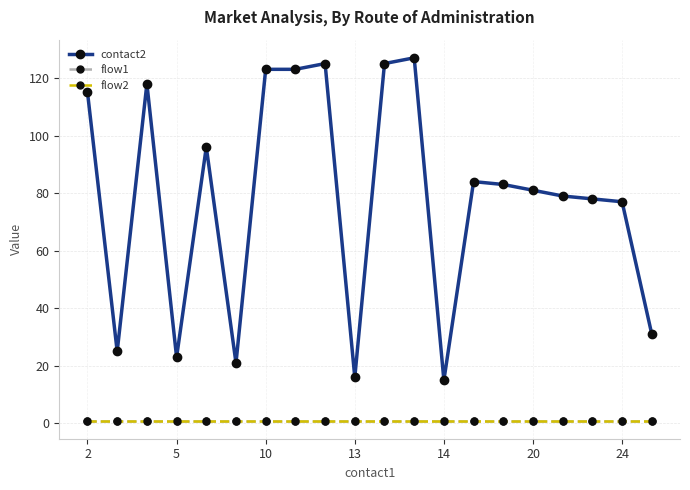

Does the chart have visible grid lines?

Yes